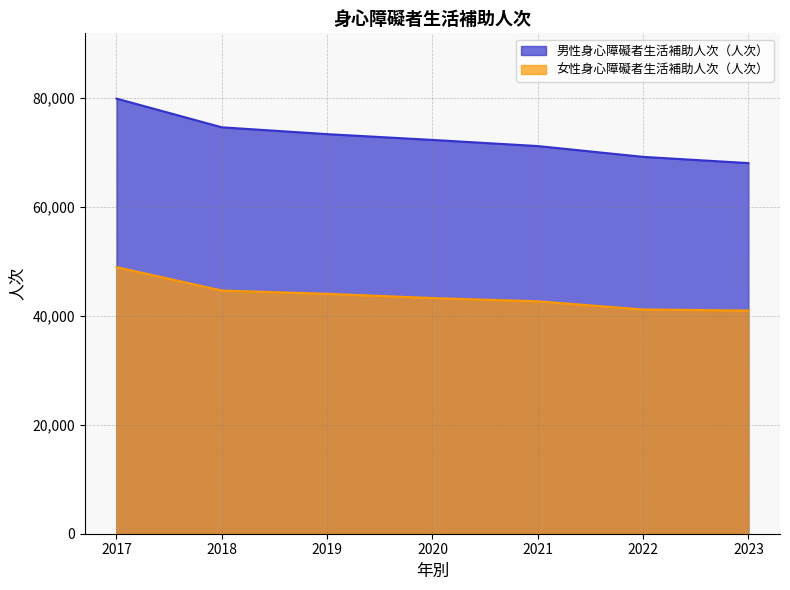

What are all the series names shown in the legend?

男性身心障礙者生活補助人次（人次）, 女性身心障礙者生活補助人次（人次）